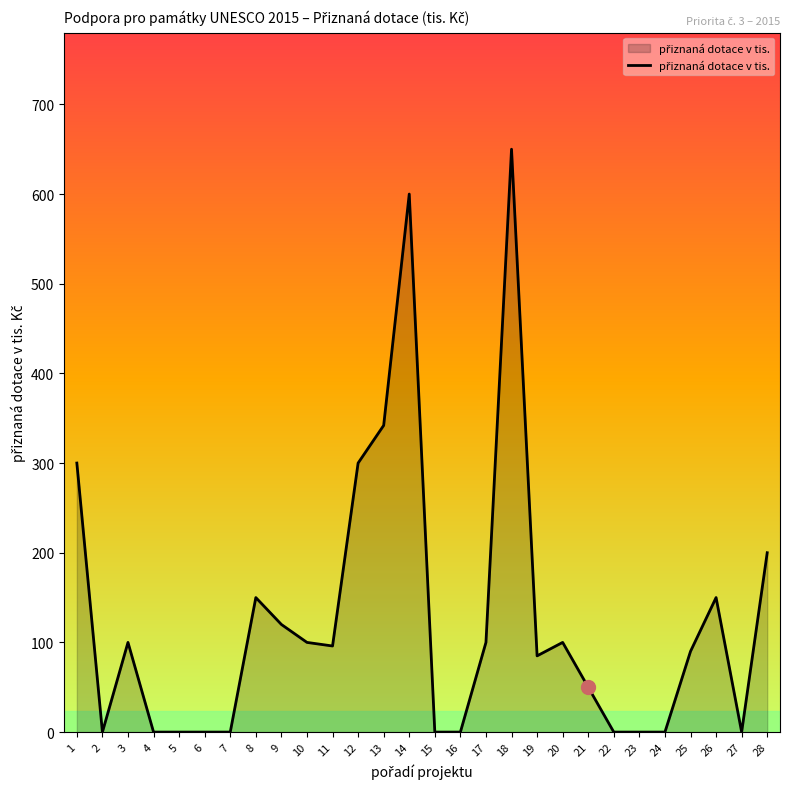

The chart shows a value of 44 at 11. True or false?

False